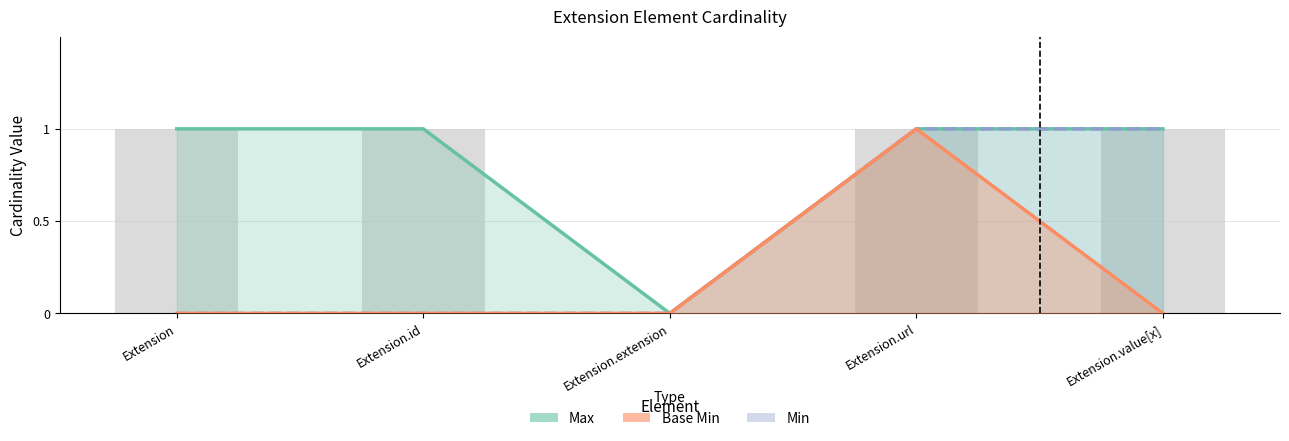

True or false: Min has a value of 2 at Extension.url.

False